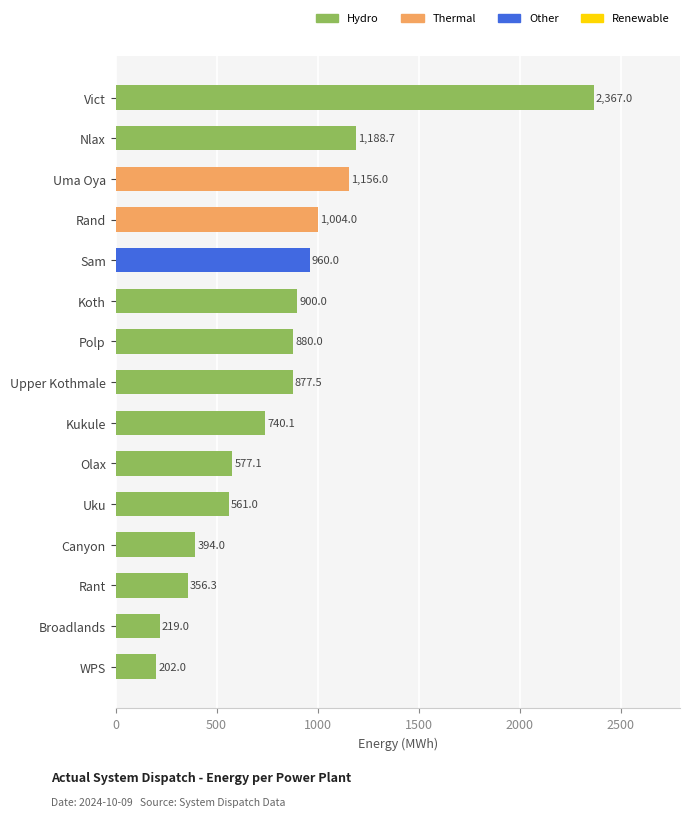

Is it true that the value at Rand is 1447.4?

False